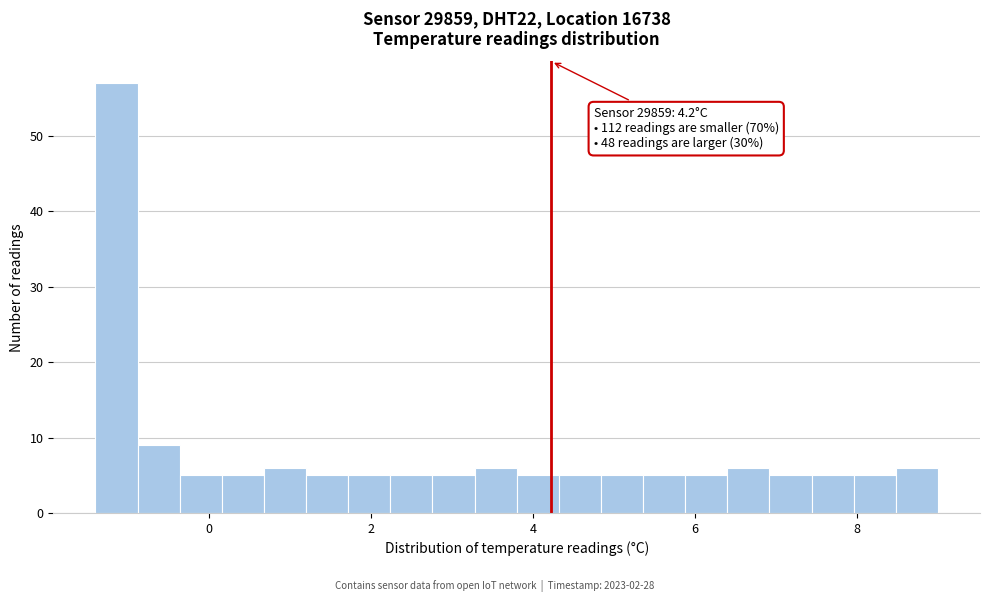

Read against the x-axis, roughly where is the centre of the tallest bar?

-1.2